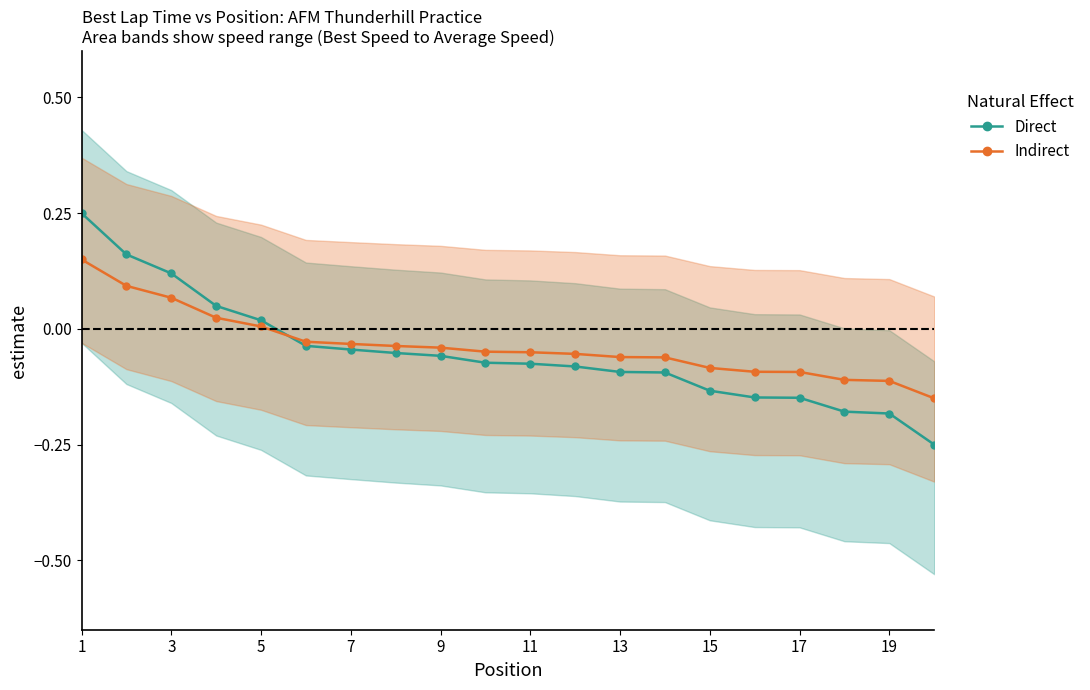

At which category is the sum across all series the highest?

1